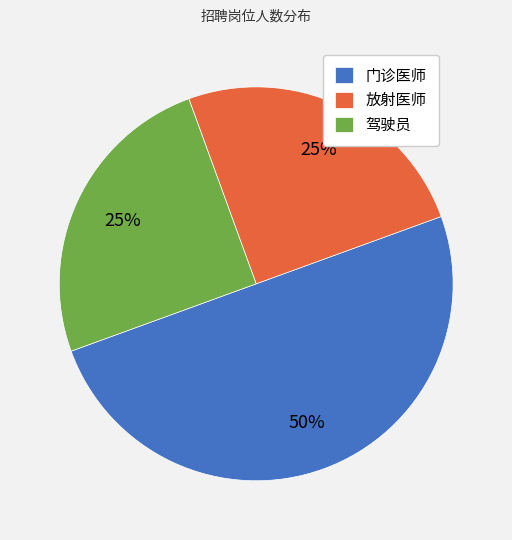

To the nearest percent, what portion does 驾驶员 represent?

25%